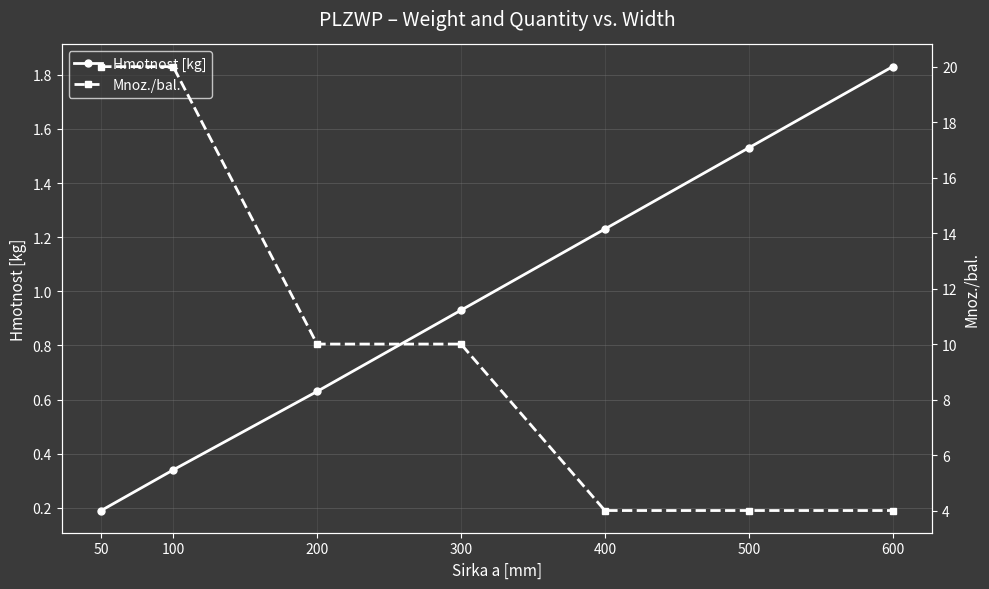

Does the chart display data point markers on the line(s)?

Yes